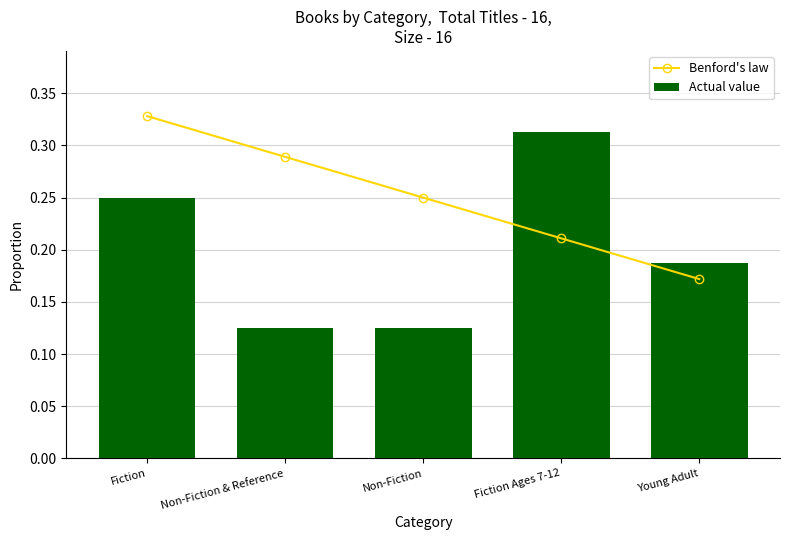

What is the smallest value displayed?

0.1